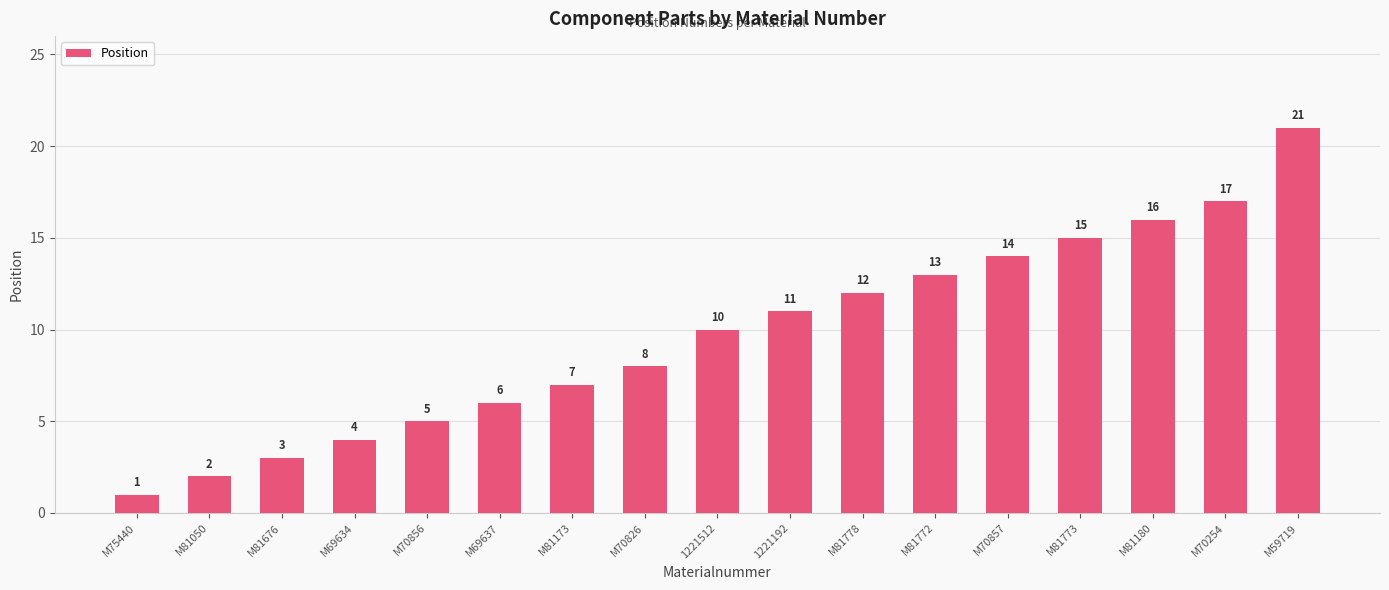

What is the approximate value at M69637, to the nearest 5?

5